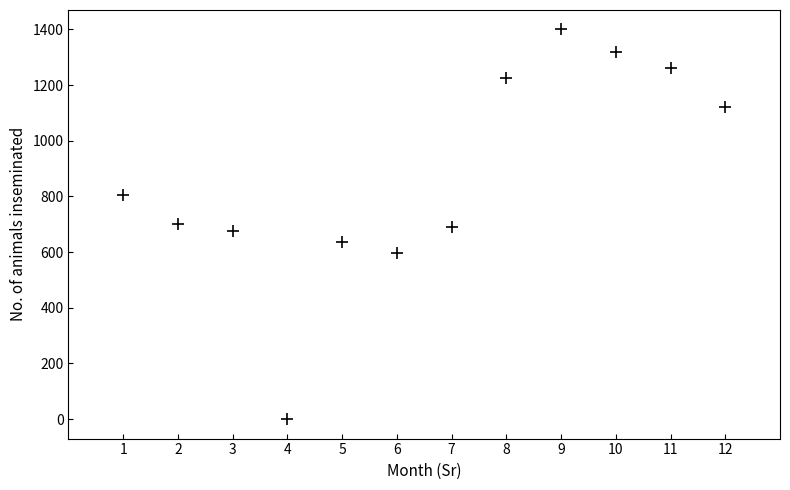

What is the range of X values (max minus min)?

11